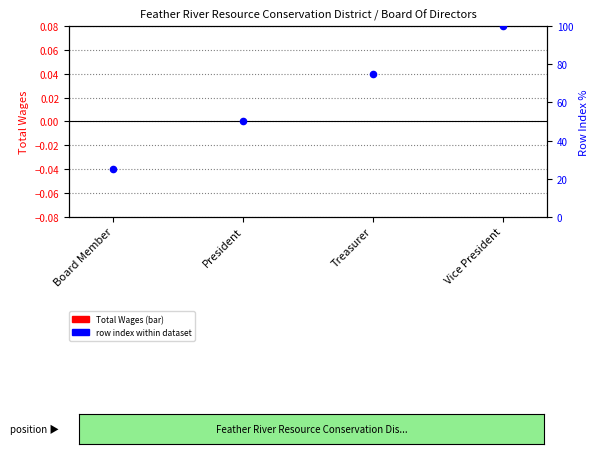

What is the total value across all series at Vice President?

100